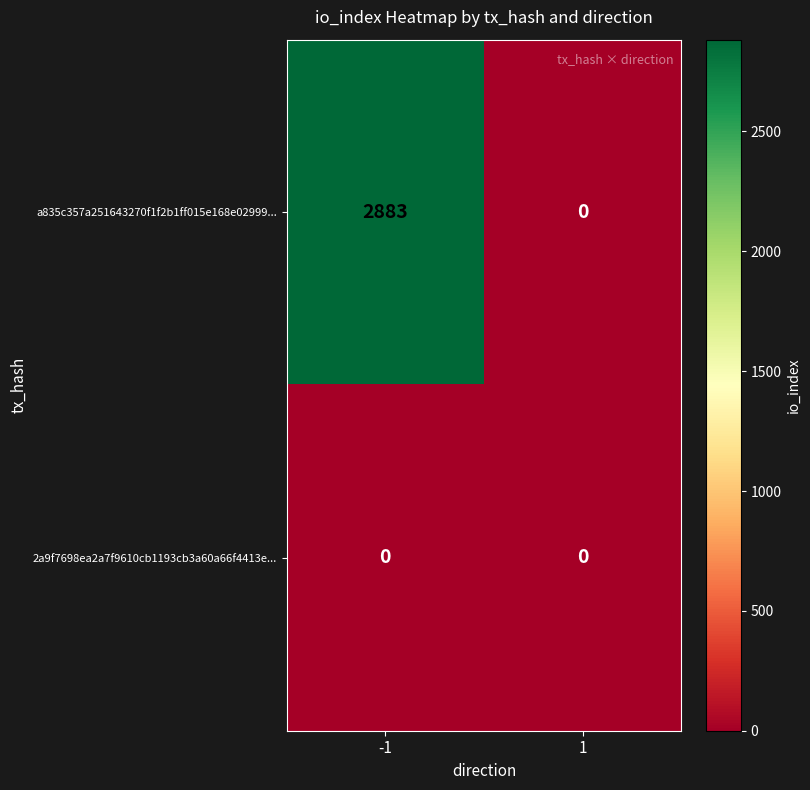

Which series changed the most between -1 and 1?

a835c357a251643270f1f2b1ff015e168e02999...